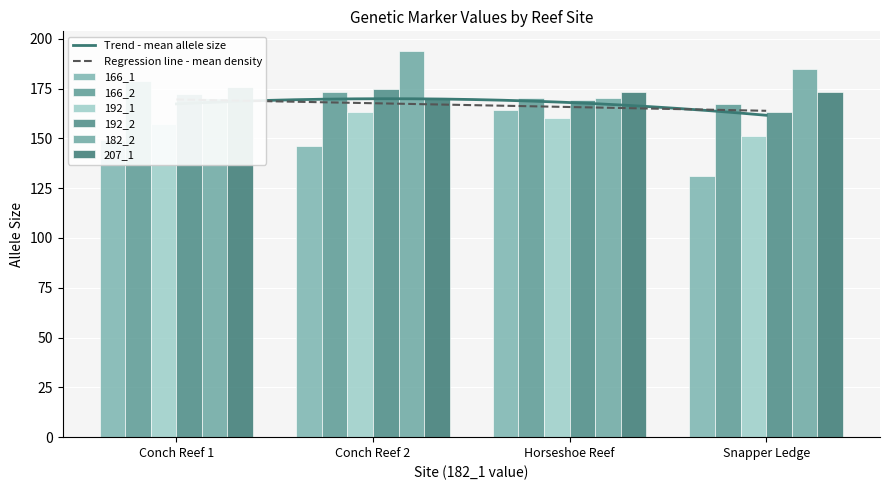

How many groups of bars are there?

4